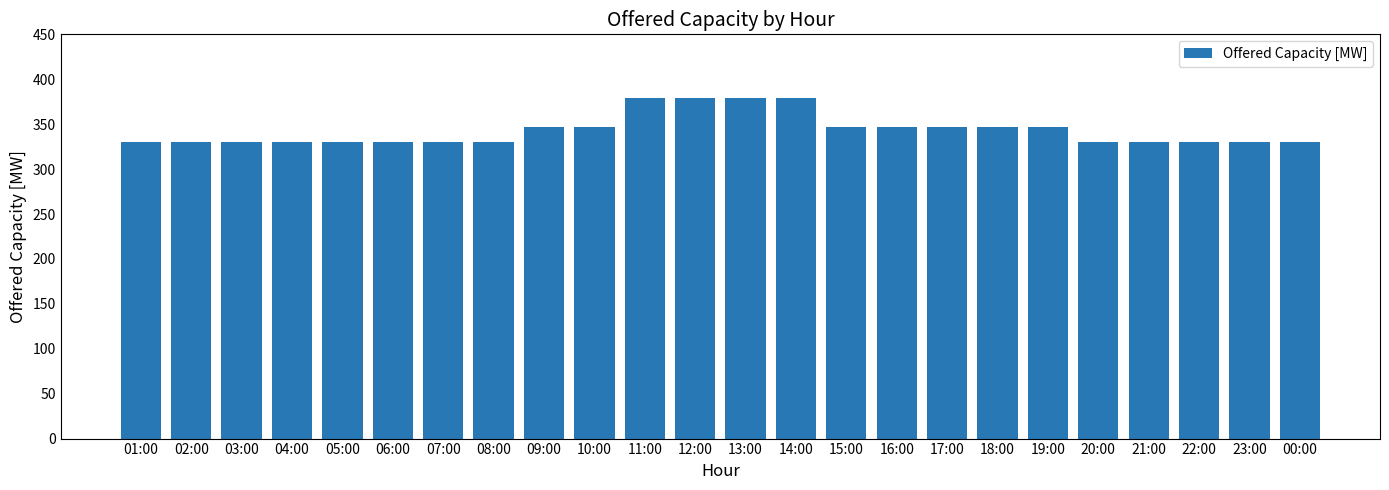

Read the value at 06:00.

330